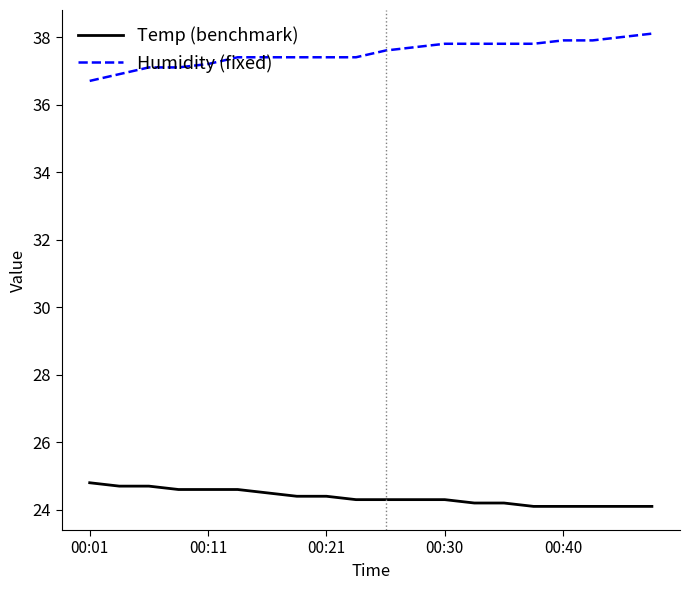

True or false: Temp (benchmark) and Humidity (fixed) cross at least once.

False